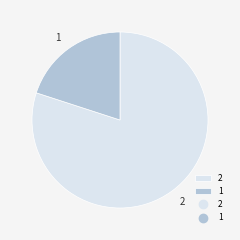

Is the sum of 1 and 2 greater than half?

Yes